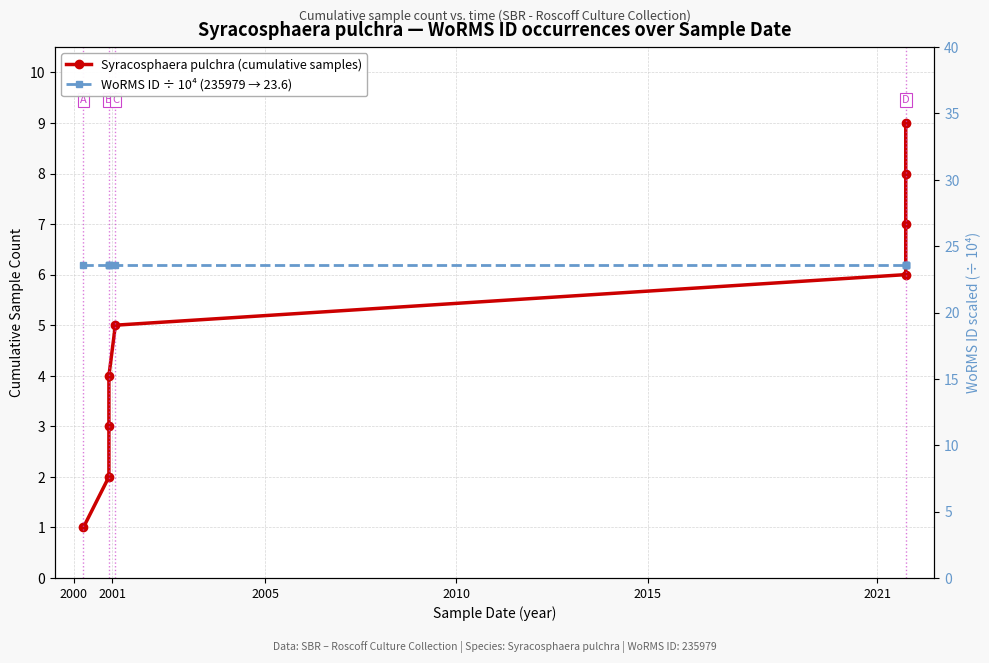

Is it true that Syracosphaera pulchra (cumulative samples) equals 2.0 at 2001?

True